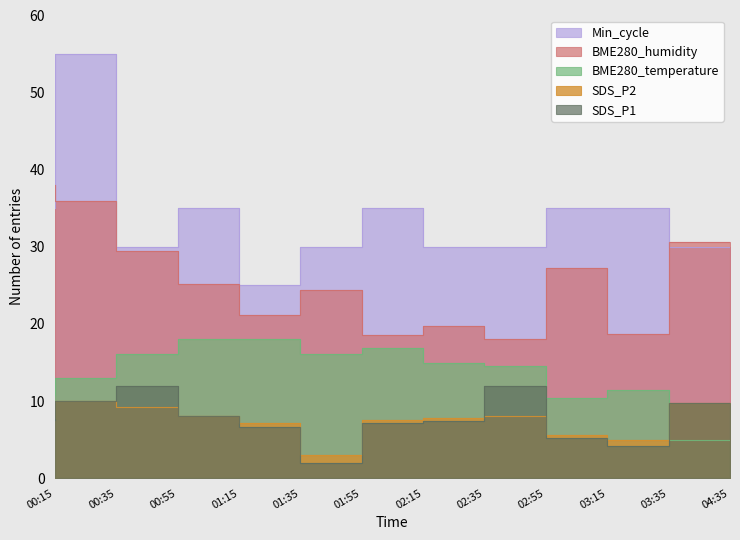

What value does the Min_cycle series have at 01:15?

35.0